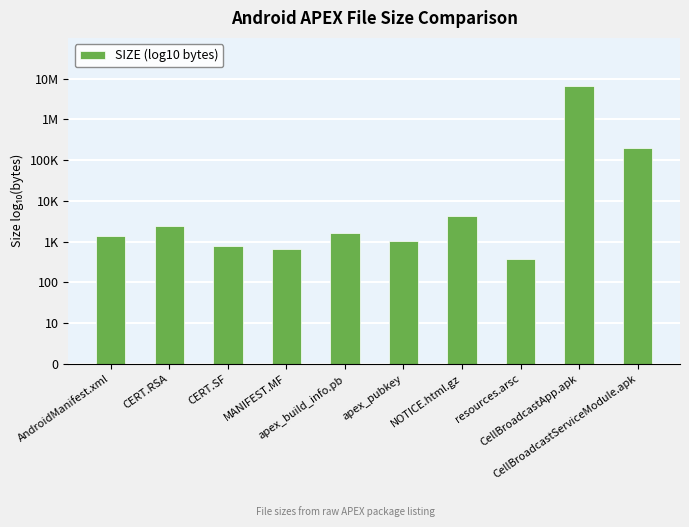

Does the chart contain stacked bars?

No